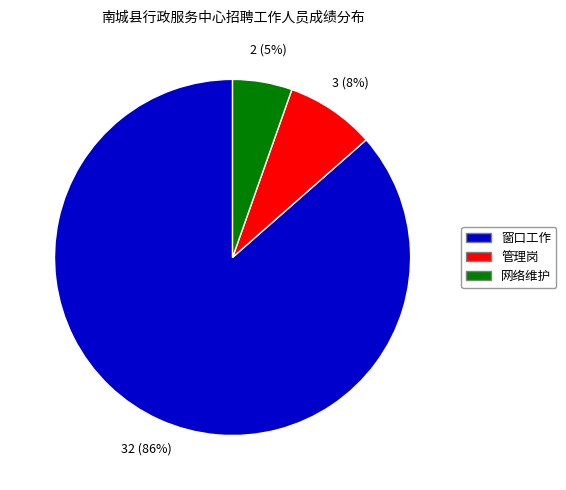

Is the sum of 网络维护 and 管理岗 greater than half?

No